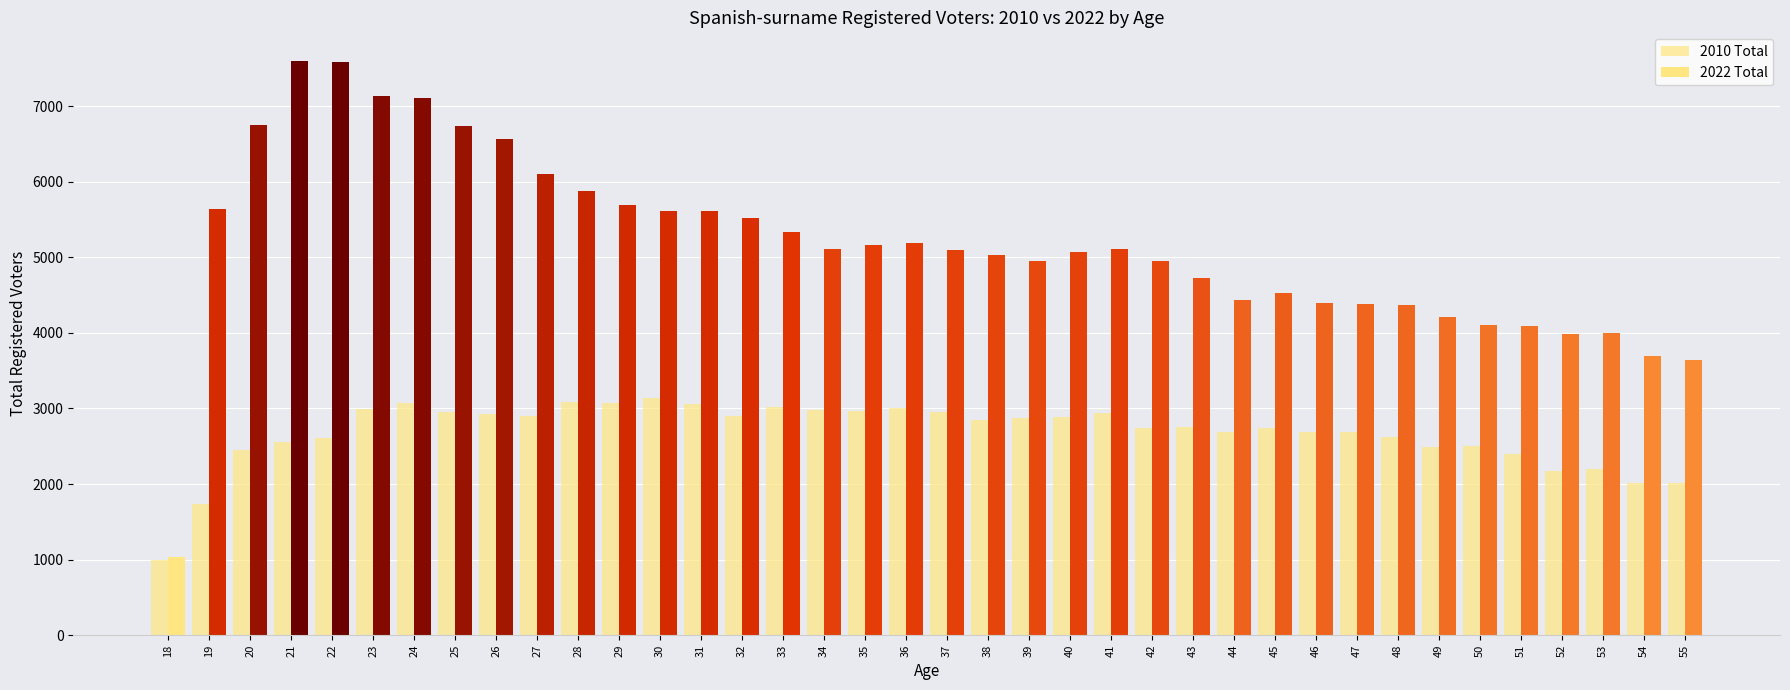

How many bars are there in each group?

2